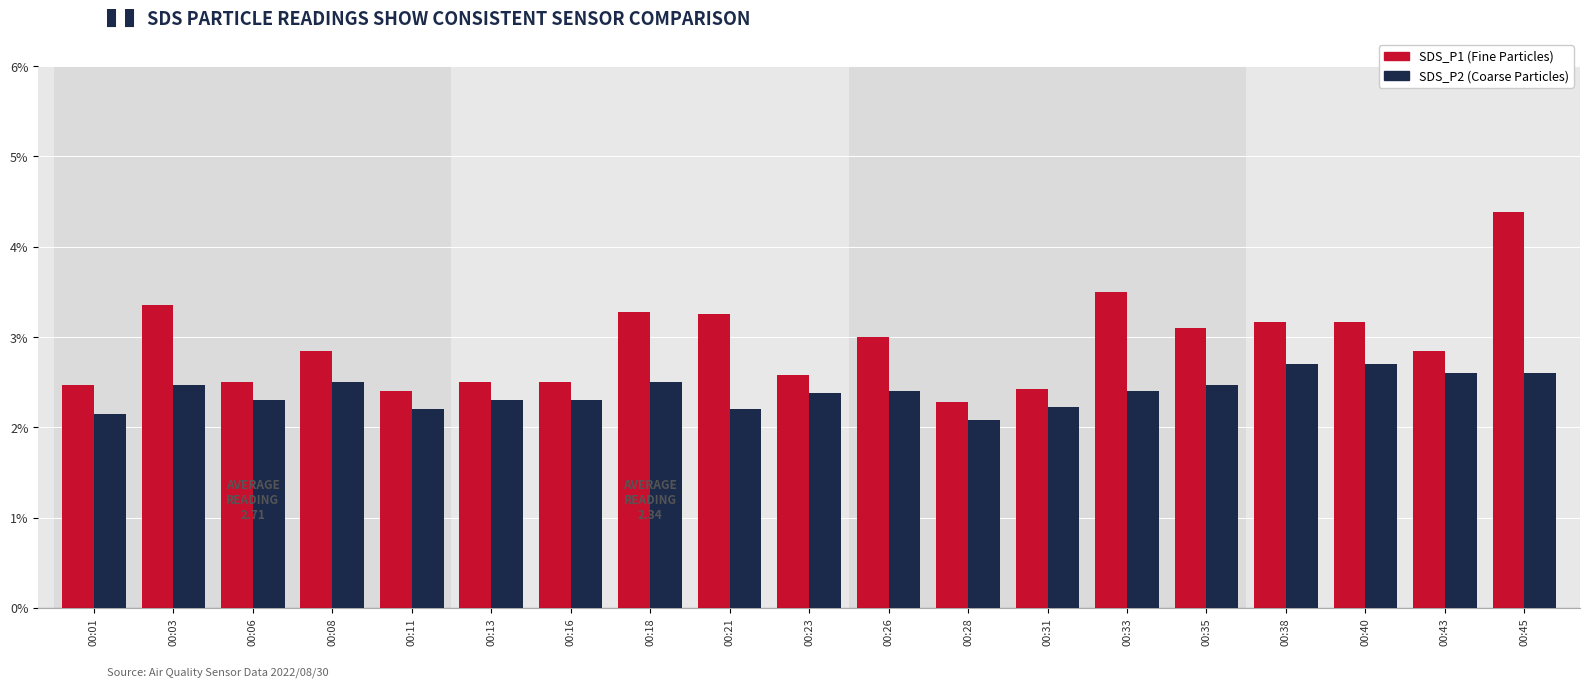

What is the total value across all series at 00:23?

5.0